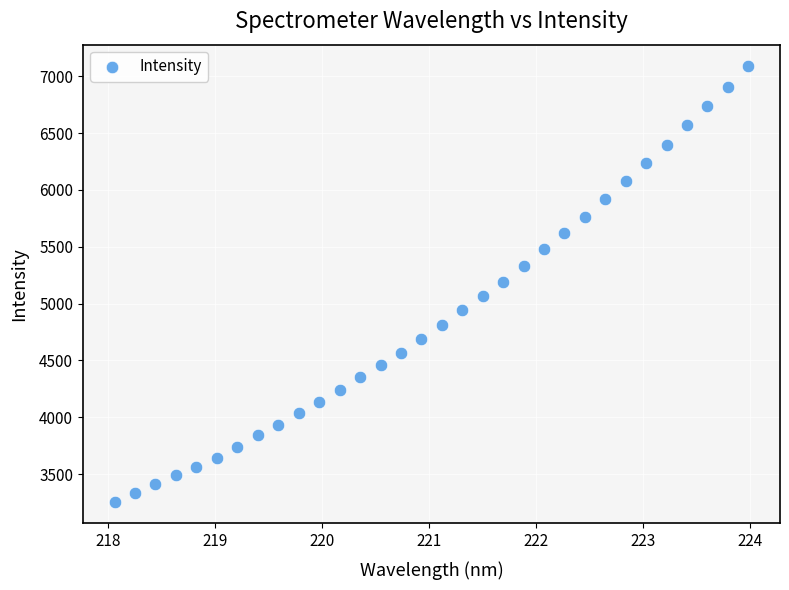

What is the range of X values (max minus min)?

5.9